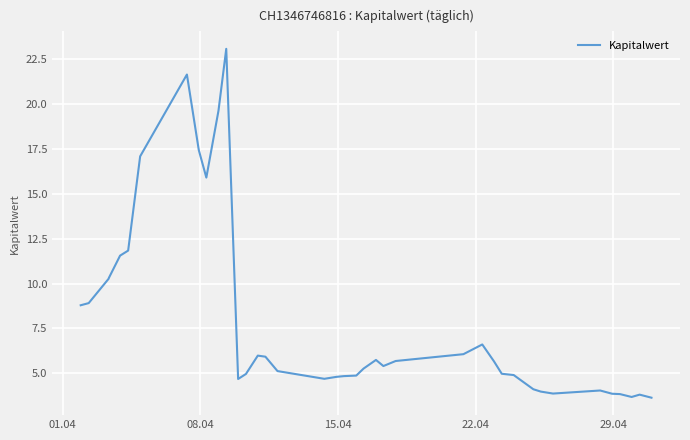

What is the difference between the maximum and minimum values?

19.4